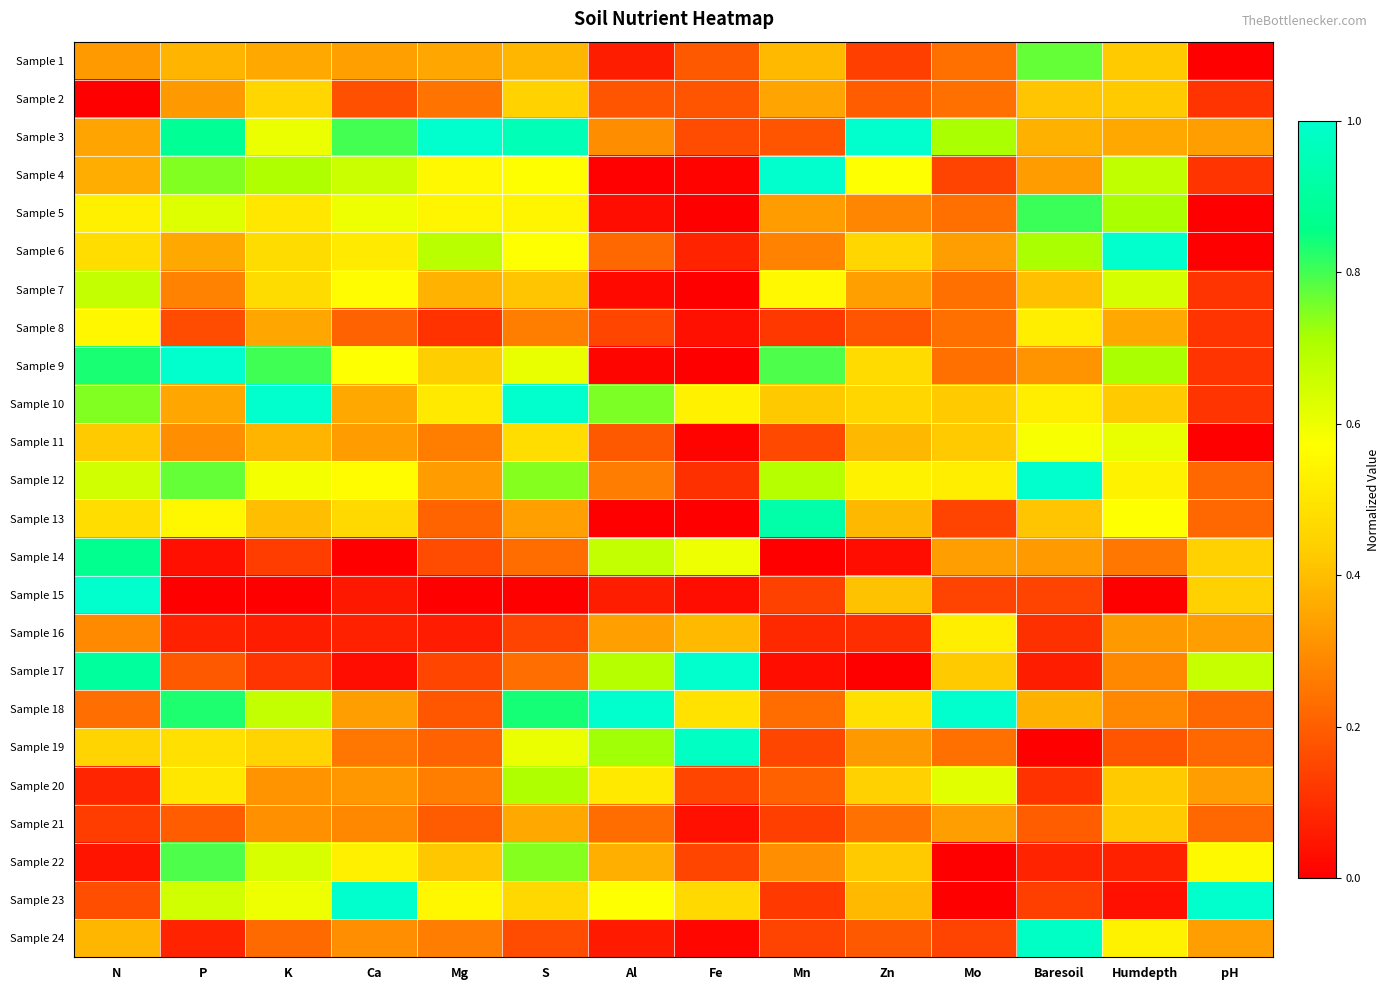

At how many categories does at least one series exceed 0?

14